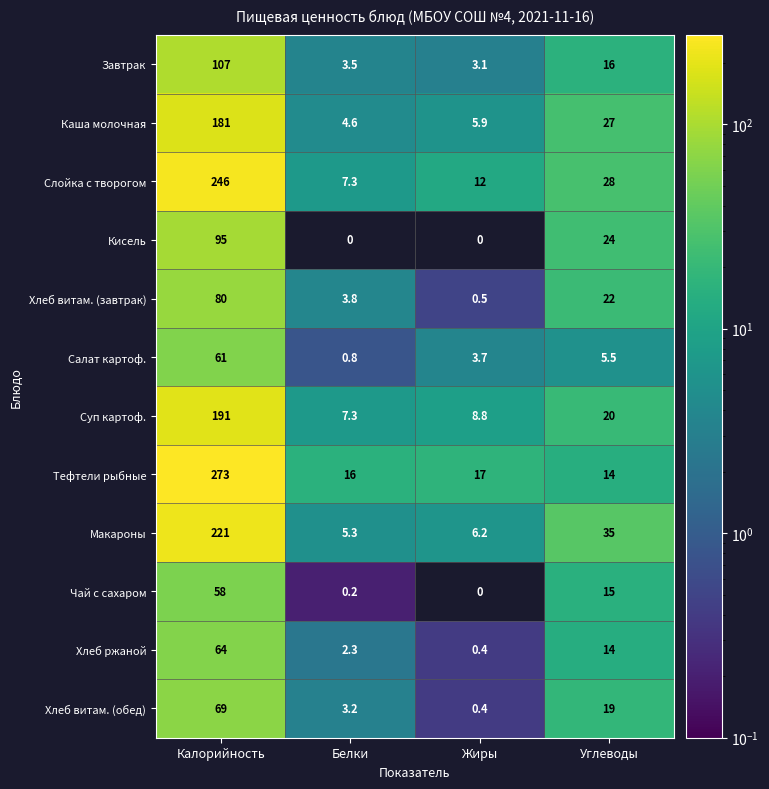

At how many categories does at least one series exceed 70?

1